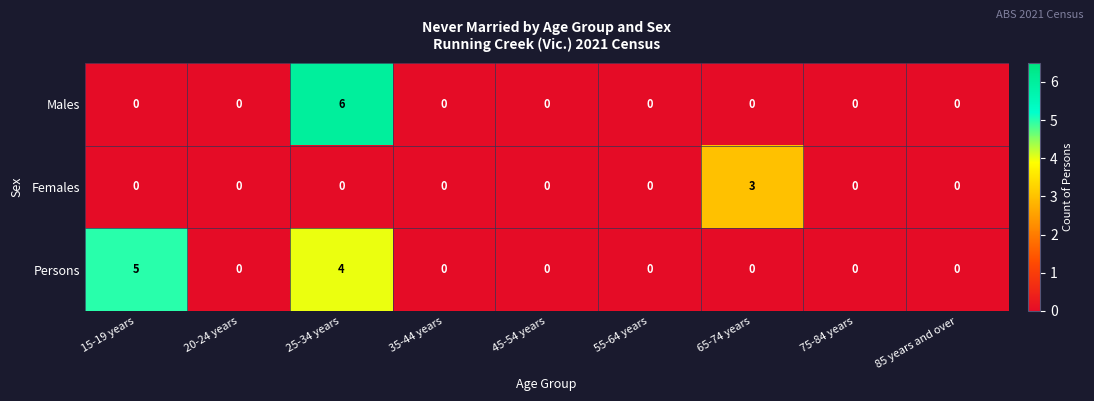

List the series in order of their overall mean, highest first.

Persons, Males, Females